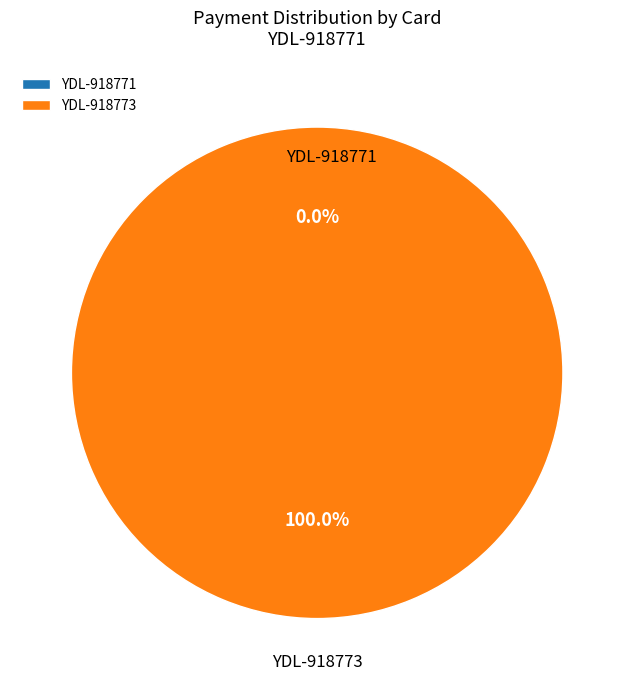

What percentage is the YDL-918773 slice, to the nearest percent?

100%